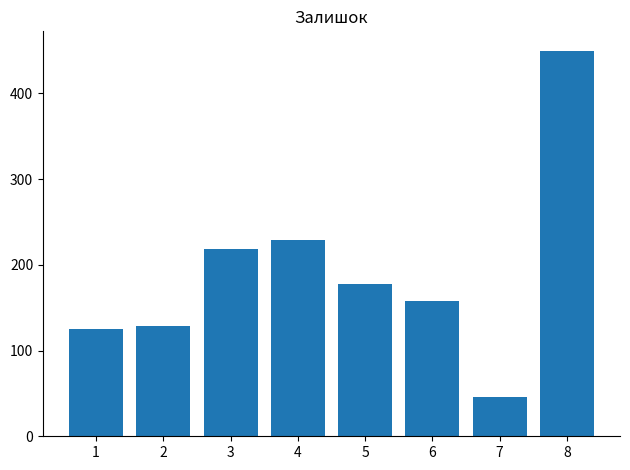

Rank the categories by value from lowest to highest.

7, 1, 2, 6, 5, 3, 4, 8